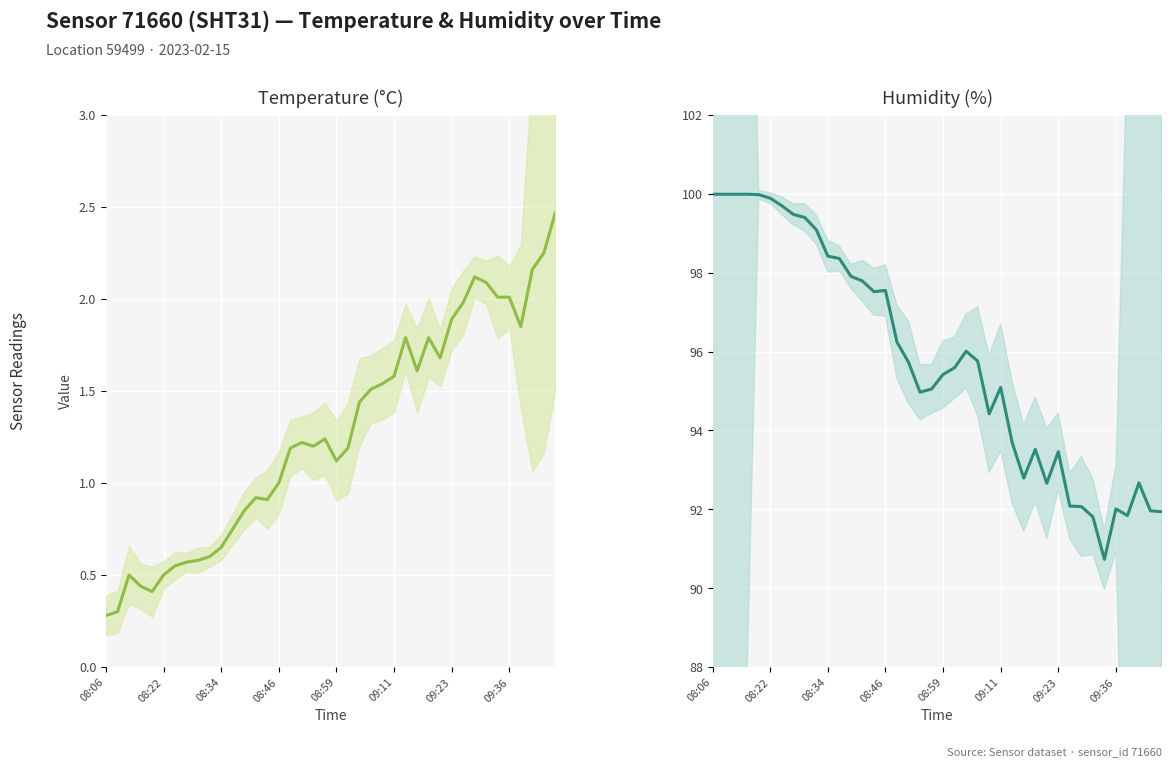

At which category does the chart reach its minimum across all series?

08:06